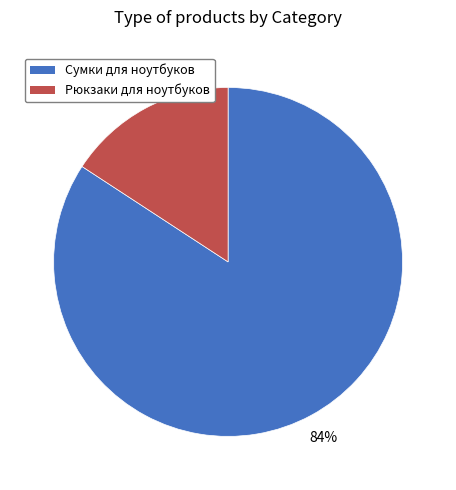

How many slices are in this pie chart?

2